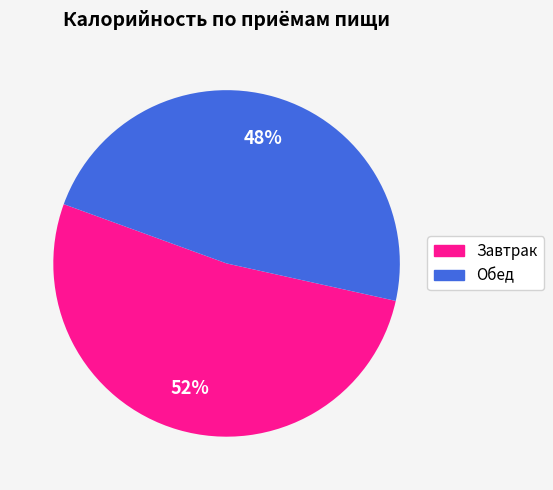

True or false: Обед accounts for 42% of the total.

False